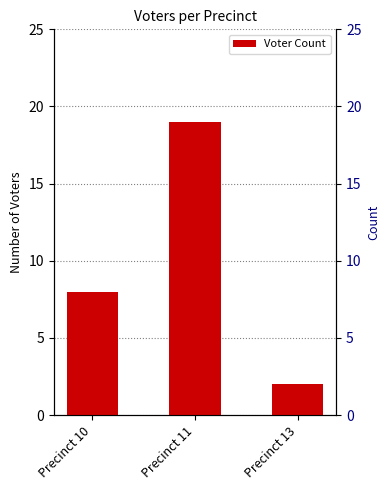

Approximately how many times larger is the value at Precinct 11 compared to Precinct 13?

9.5